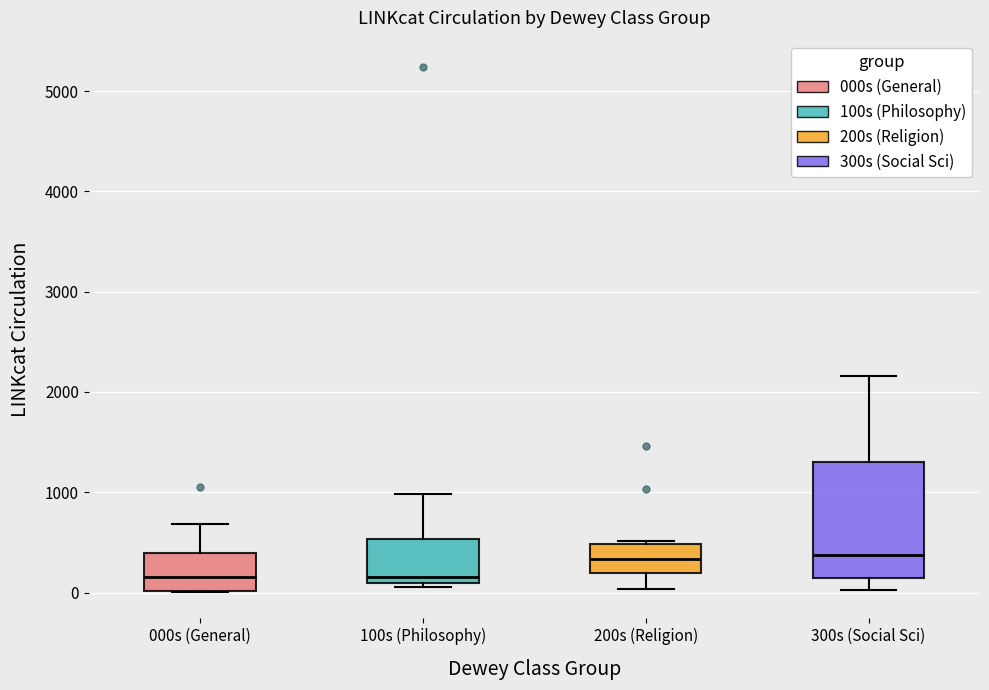

Reading left to right, read every box against the y-axis: the position of its median line, the range the box covers, and the ends of its whiskers. The values are not printed on the chart, so give them approximately, as read against the axis.

000s (General): median 200, box 0 to 400, whiskers 0 to 700
100s (Philosophy): median 200, box 100 to 500, whiskers 100 (just below the box's lower edge) to 1000
200s (Religion): median 300, box 200 to 500, whiskers 0 to 500 (just above the box's upper edge)
300s (Social Sci): median 400, box 100 to 1300, whiskers 0 to 2200